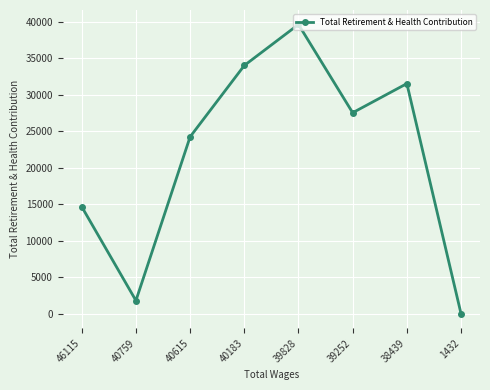

Reading right to left, transcribe all the data shown in this chart.

1432=0	38439=31556	39252=27561	39828=39665	40183=34040	40615=24260	40759=1806	46115=14675